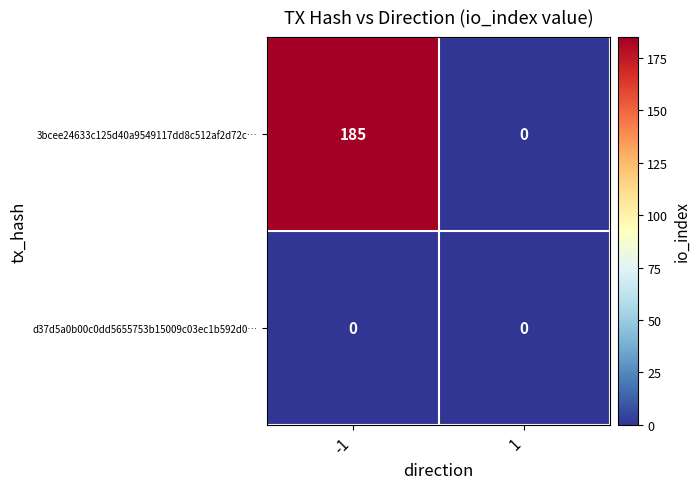

Reading left to right, extract all data points from this chart.

3bcee24633c125d40a9549117dd8c512af2d72c…: 185	0
d37d5a0b00c0dd5655753b15009c03ec1b592d0…: 0	0